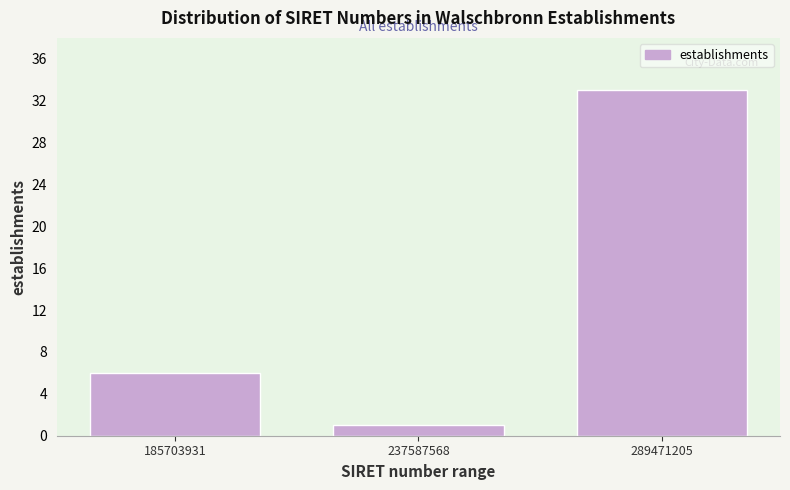

Reading right to left, extract all data points from this chart.

33	1	6